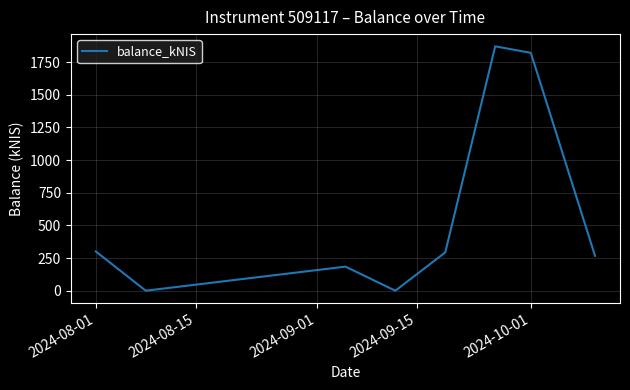

How many interior local peaks (higher than both neighbors) does the data have?

2